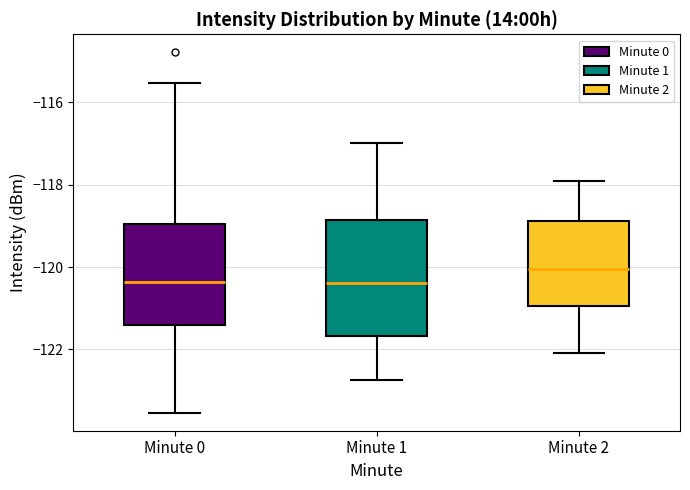

Which box is the tallest, from its lower edge to its upper edge?

Minute 1